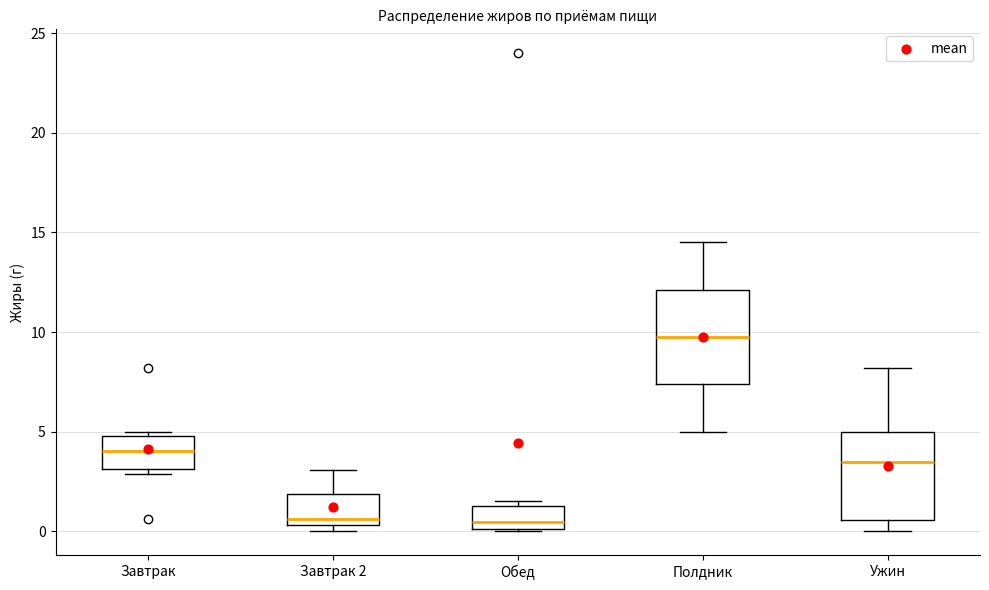

Which box's median line is the highest?

Полдник